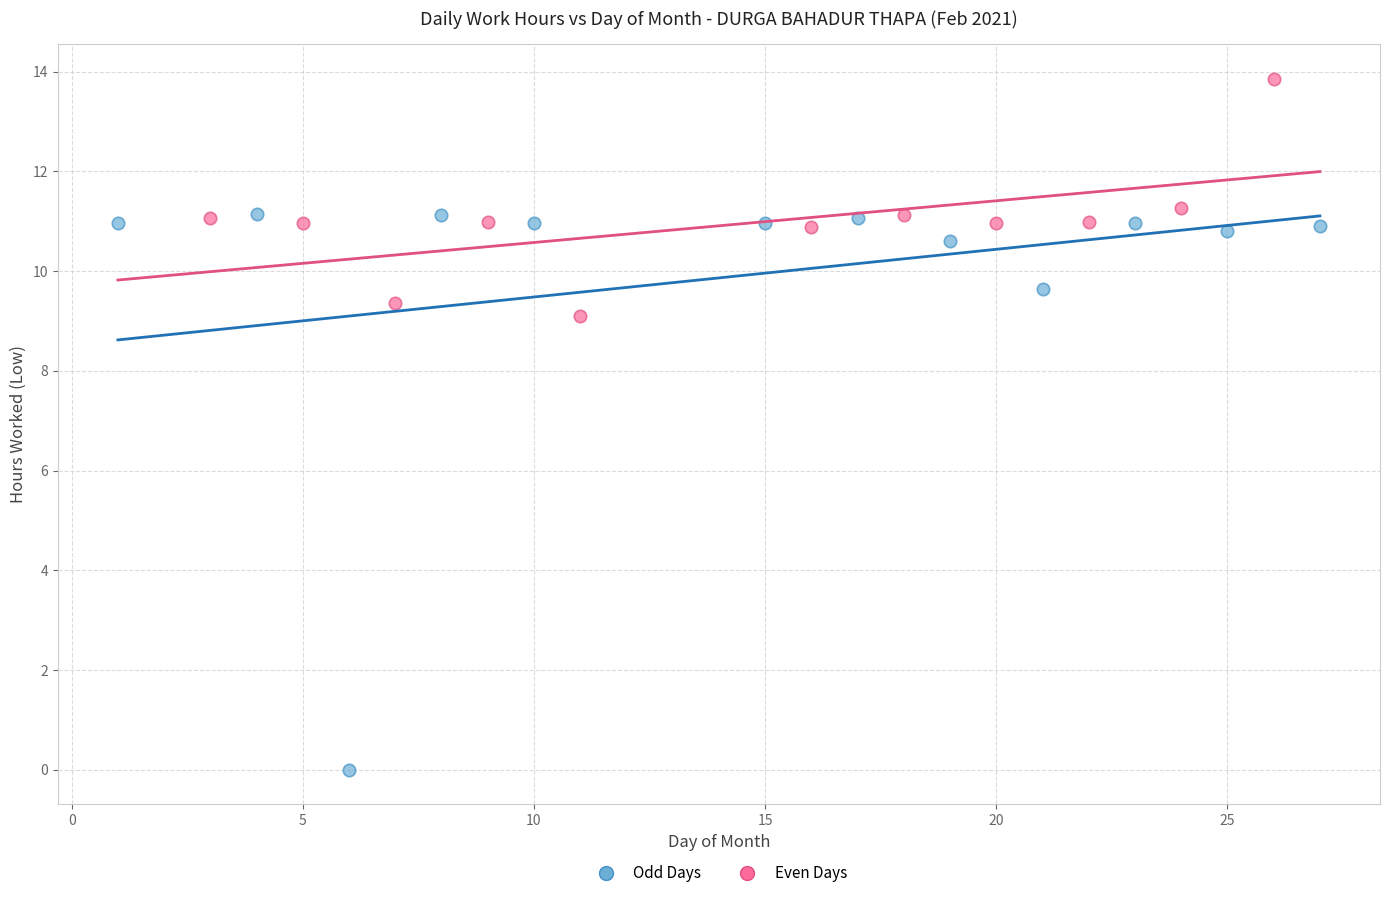

Which series contains the highest Y value?

Even Days